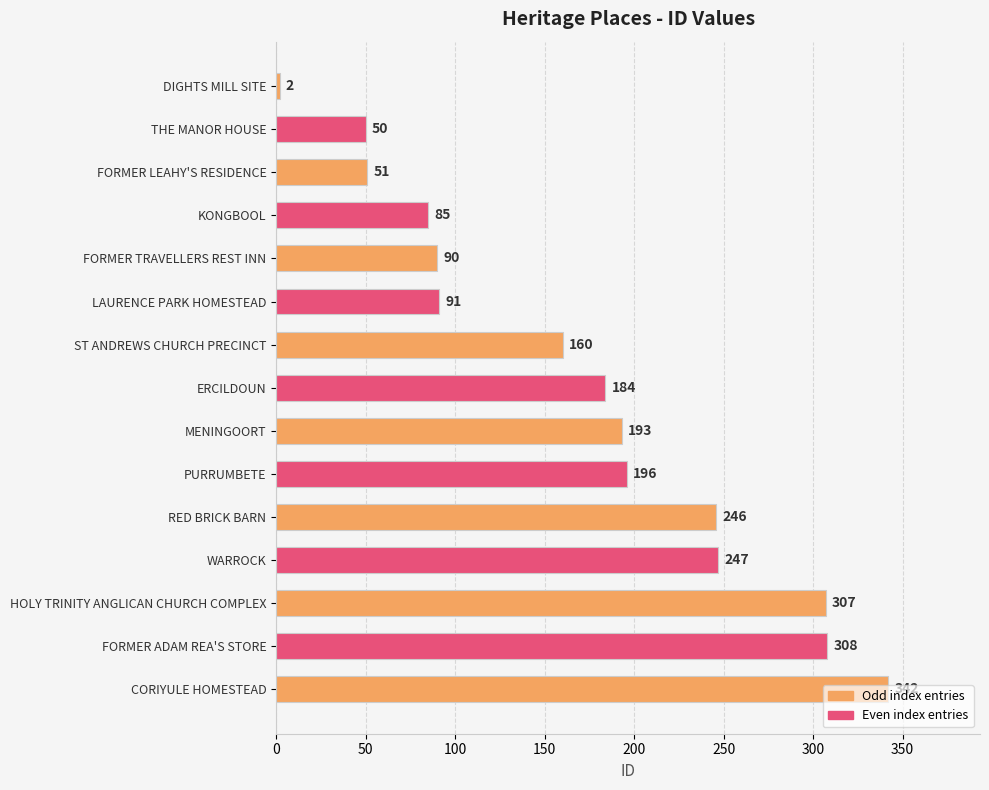

True or false: the data shows 119 at ERCILDOUN.

False